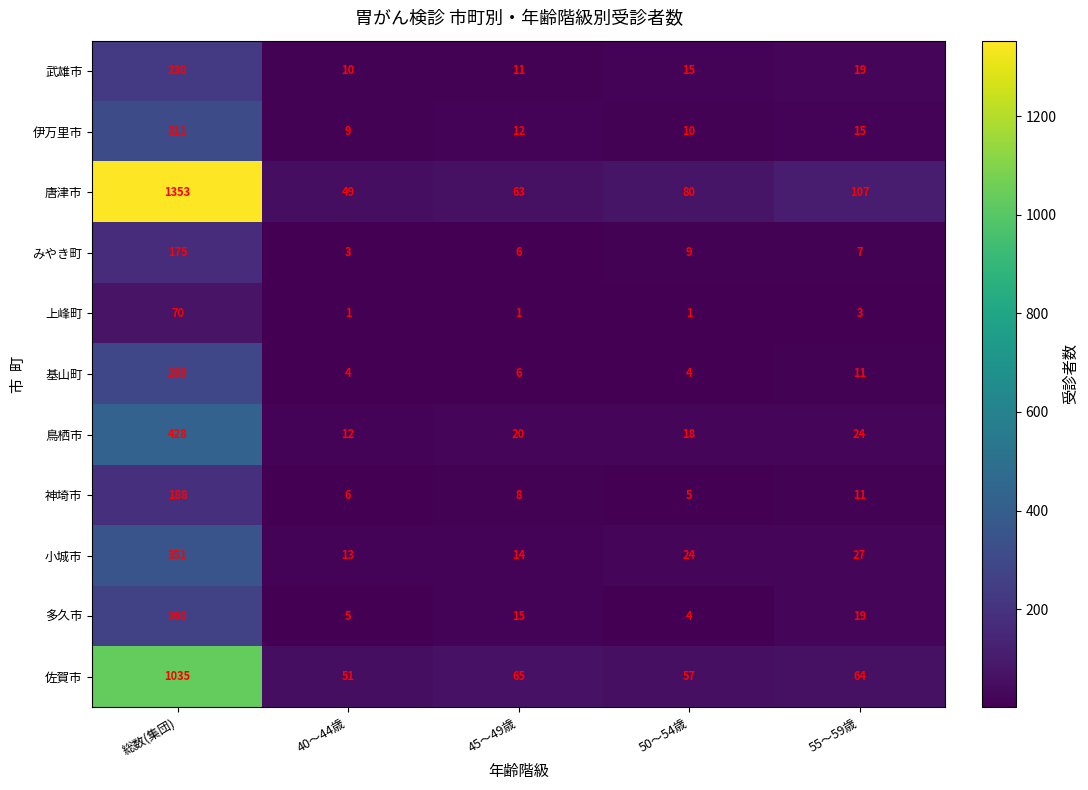

Which series has the largest total across all categories?

唐津市